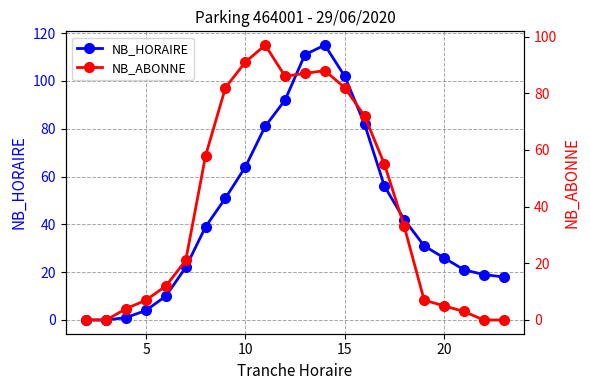

How many intersections are there between NB_ABONNE and NB_HORAIRE?

3